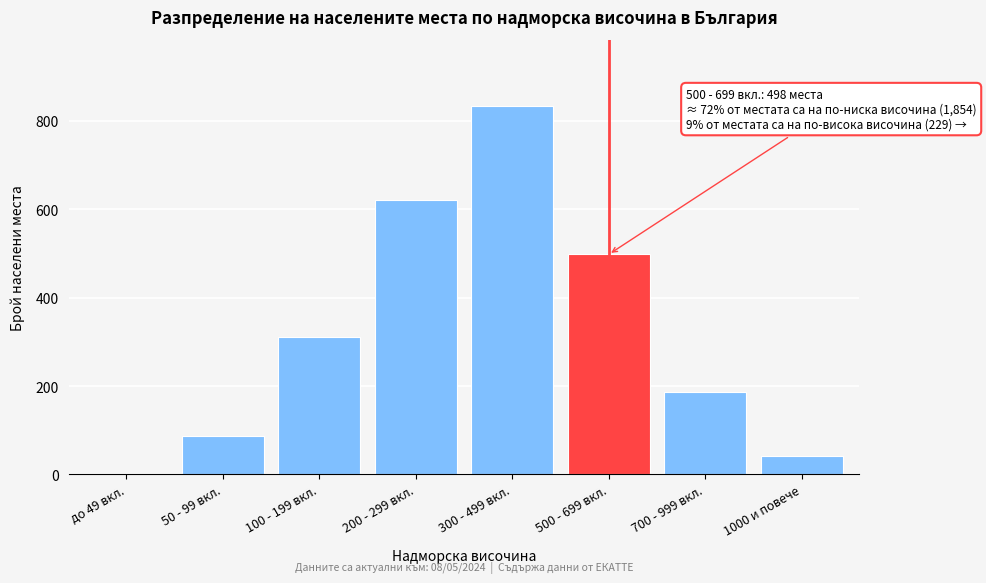

Reading left to right, list all the values displayed in this chart.

до 49 вкл.=0	50 - 99 вкл.=87	100 - 199 вкл.=312	200 - 299 вкл.=621	300 - 499 вкл.=834	500 - 699 вкл.=498	700 - 999 вкл.=187	1000 и повече=42